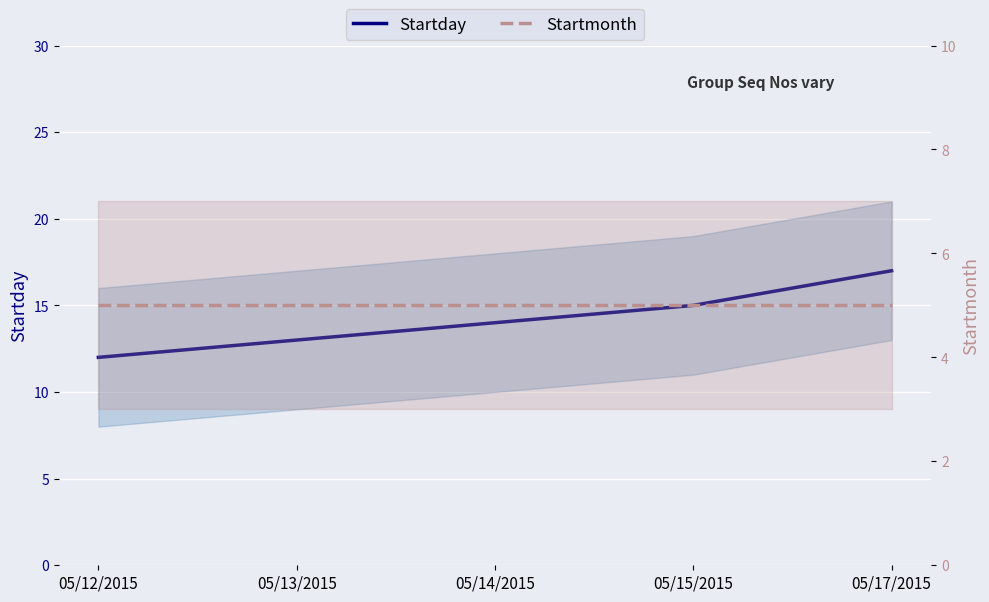

Reading left to right, transcribe all the data shown in this chart.

Startday: 12	13	14	15	17
Startmonth: 5	5	5	5	5